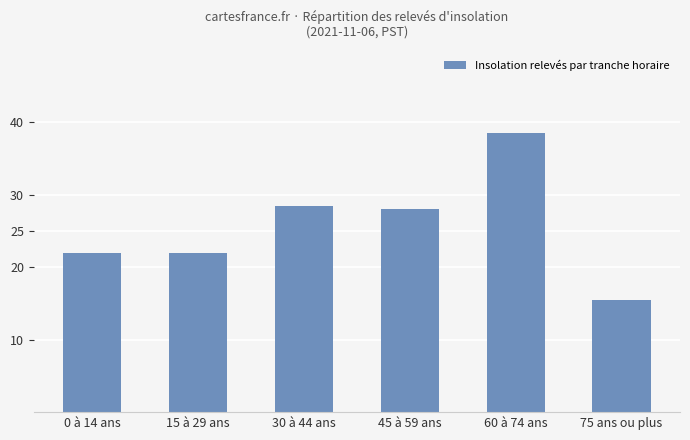

What is the label of the 5th bar from the left?

60 à 74 ans